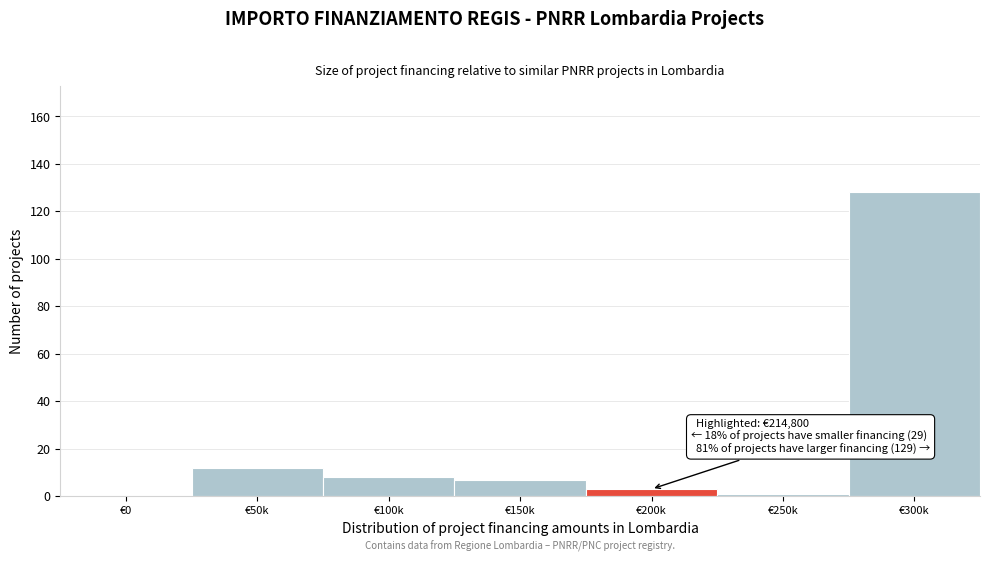

Reading left to right, extract all data points from this chart.

€0=0	€50k=12	€100k=8	€150k=7	€200k=3	€250k=1	€300k=128